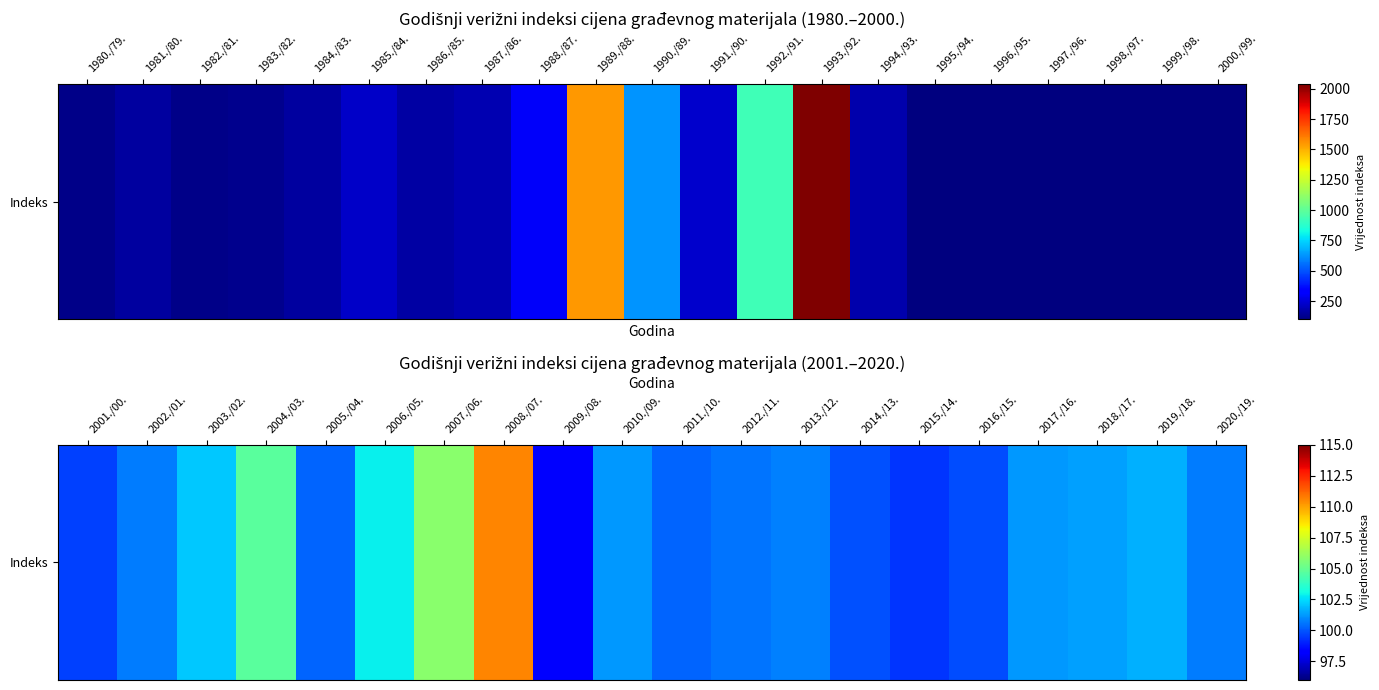

How many values exceed 100?

15